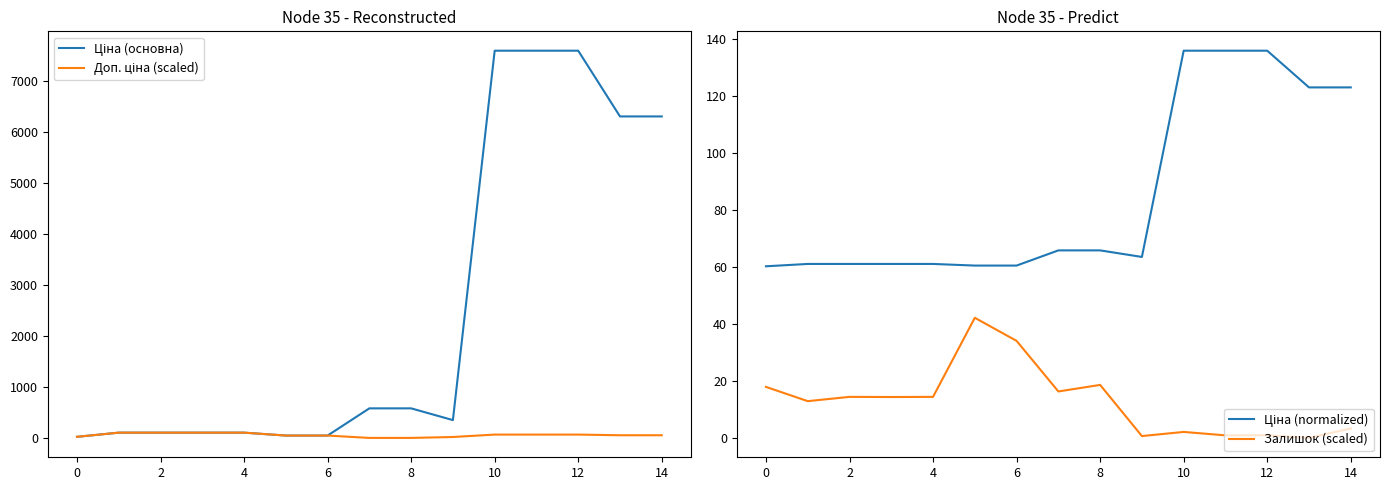

True or false: Доп. ціна (scaled) has more than 2 points higher than both neighbors.

False